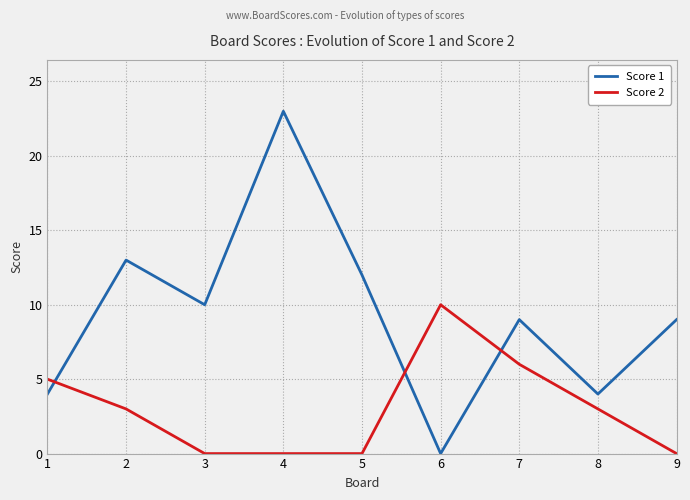

Read the Score 1 value at 1.

4